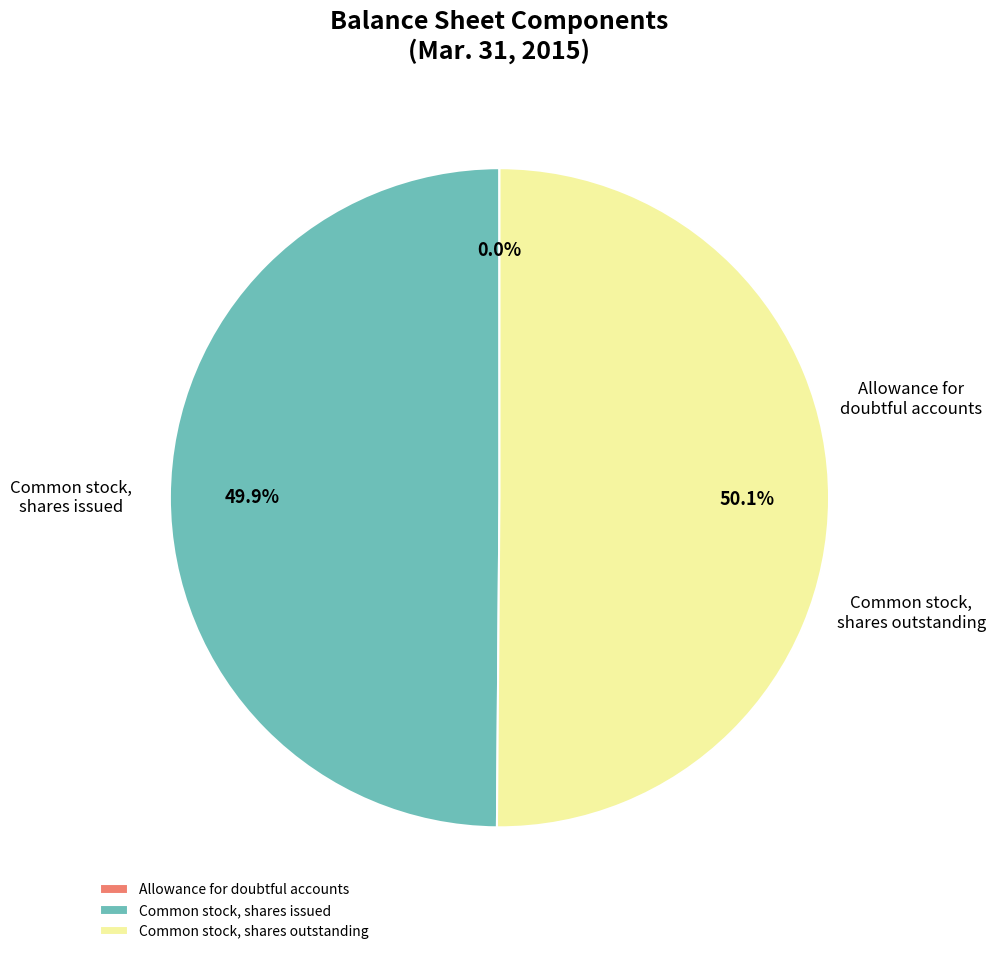

To the nearest percent, what is the average slice percentage?

33%